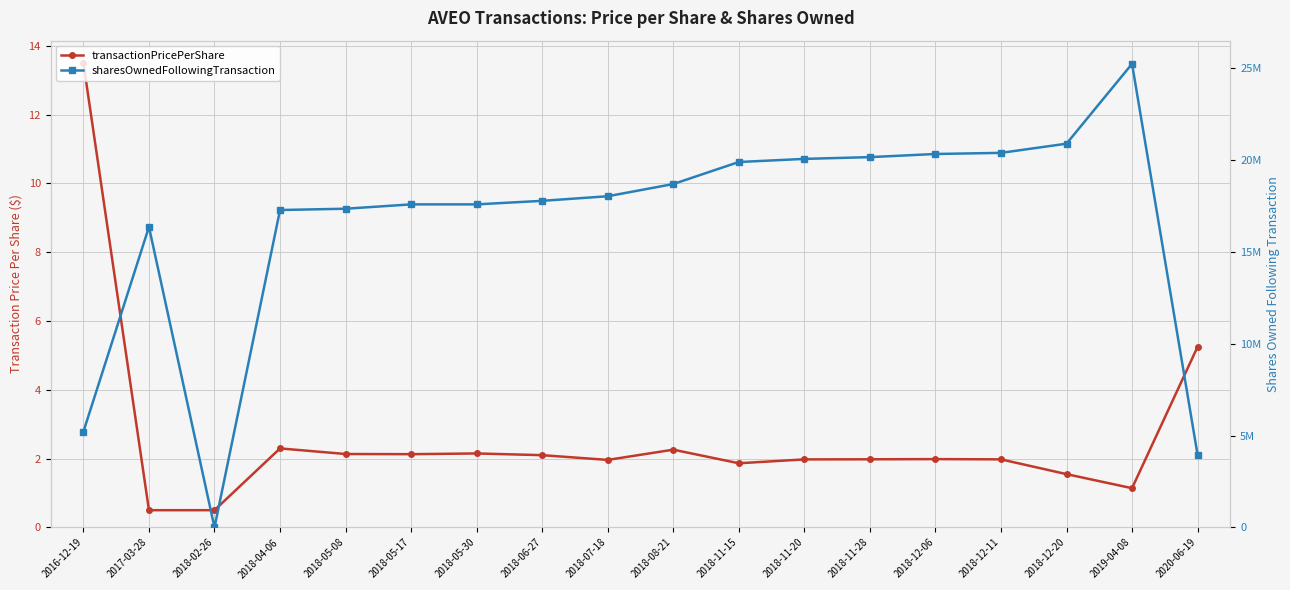

How many data points does each series have?

18